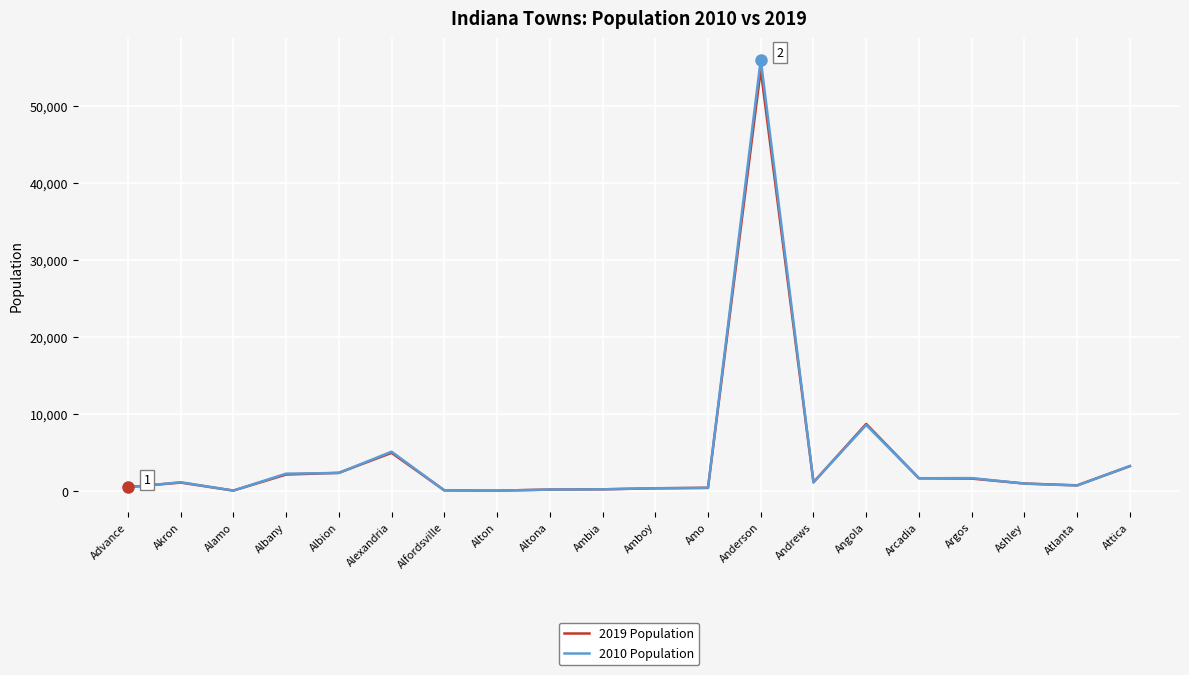

At which category is the sum across all series the highest?

Anderson